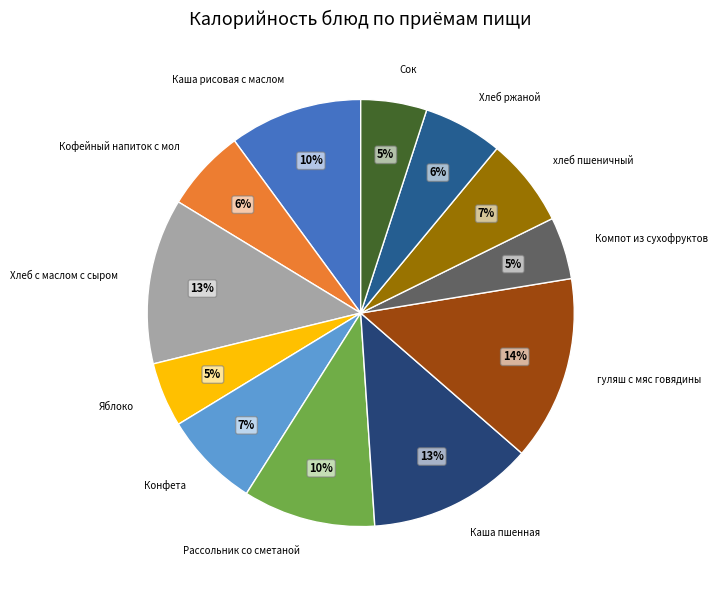

Is Кофейный напиток с мол the majority of the pie?

No